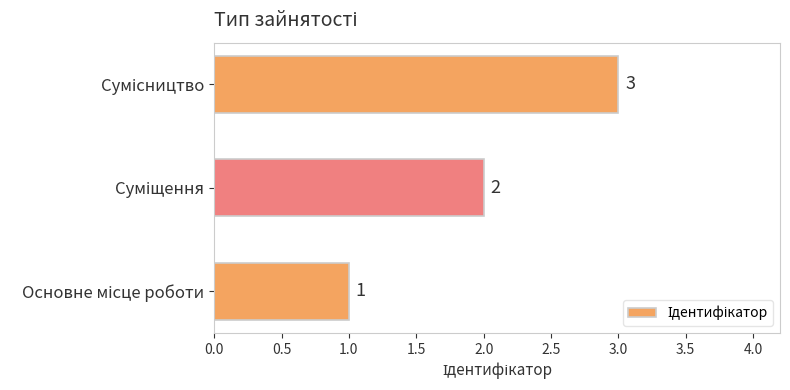

What is the greatest value displayed?

3